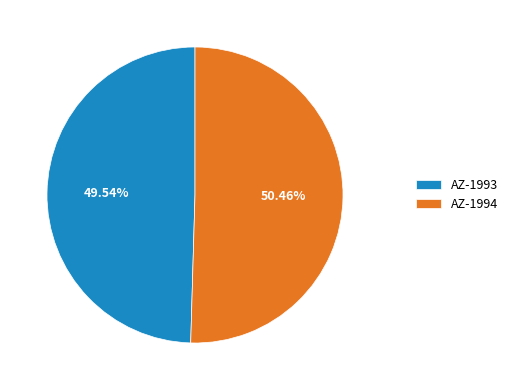

True or false: AZ-1993 accounts for 43% of the total.

False